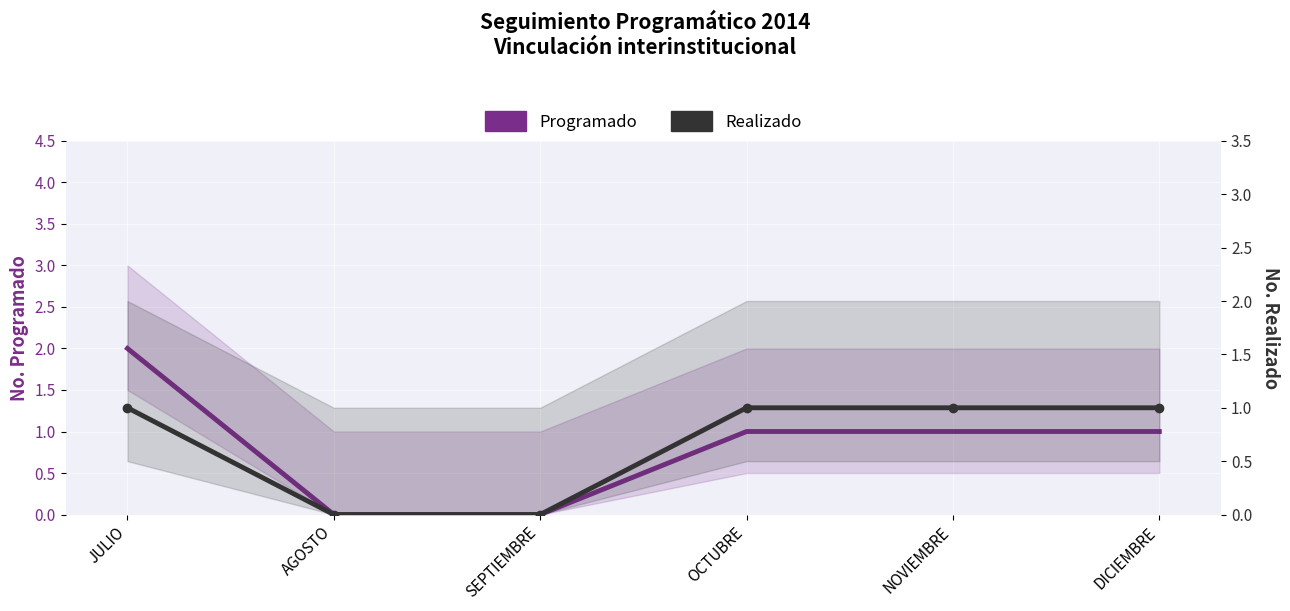

True or false: Programado and Realizado cross at least once.

False